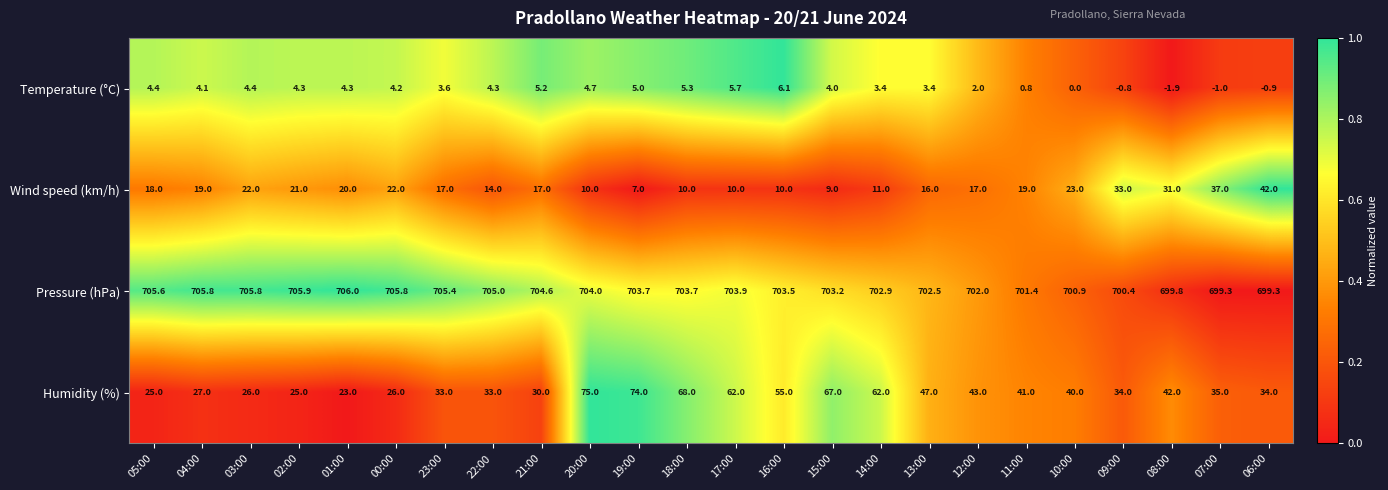

Which series has the widest spread of values?

Humidity (%)